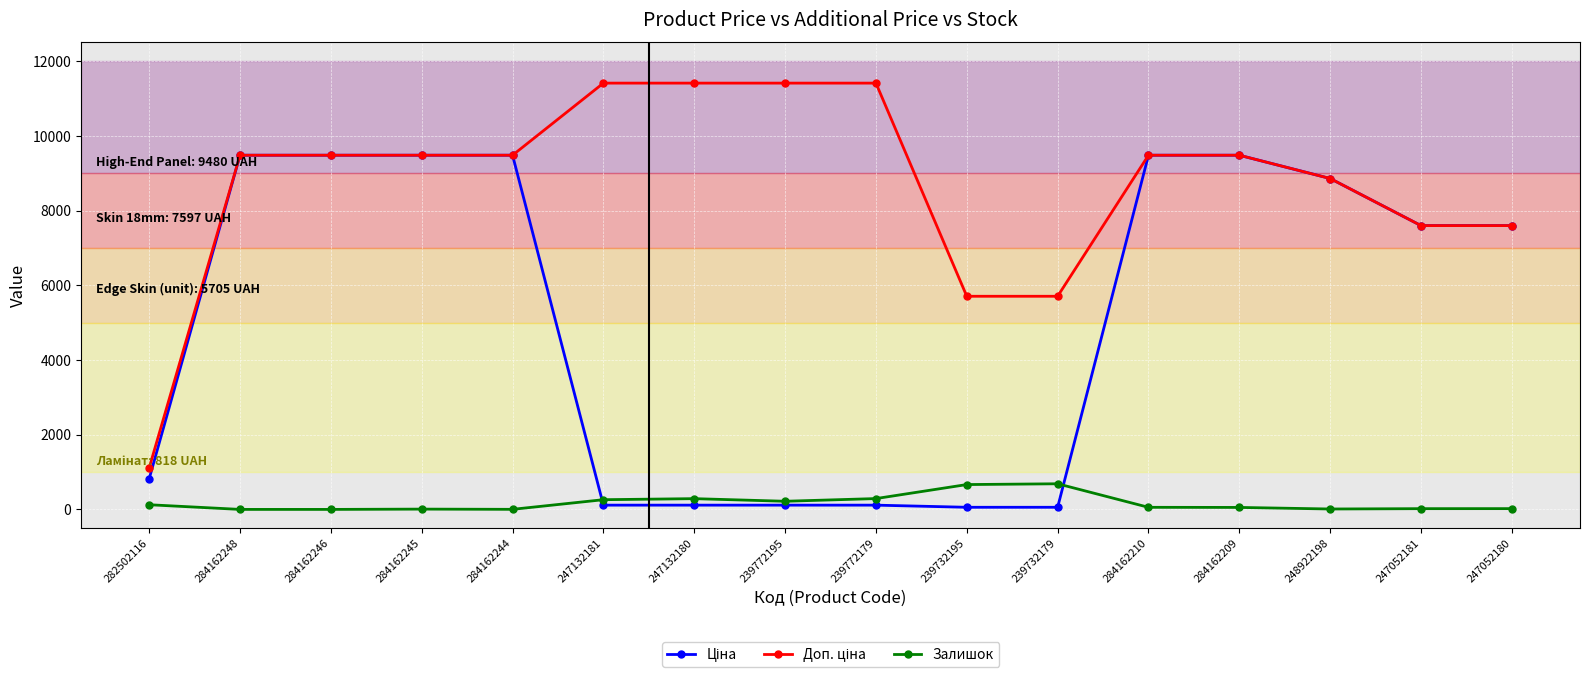

What is the maximum value shown in the chart?

11410.0